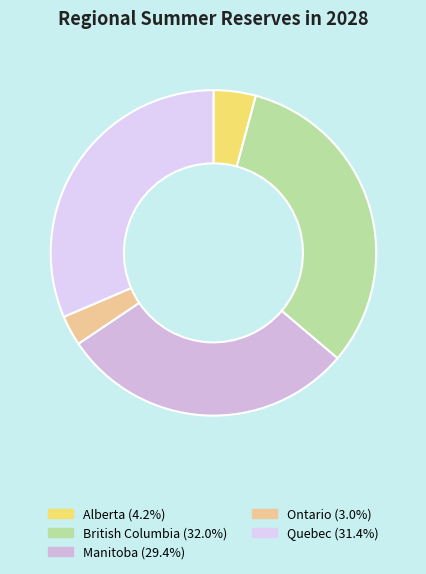

Count the number of slices in the pie.

5